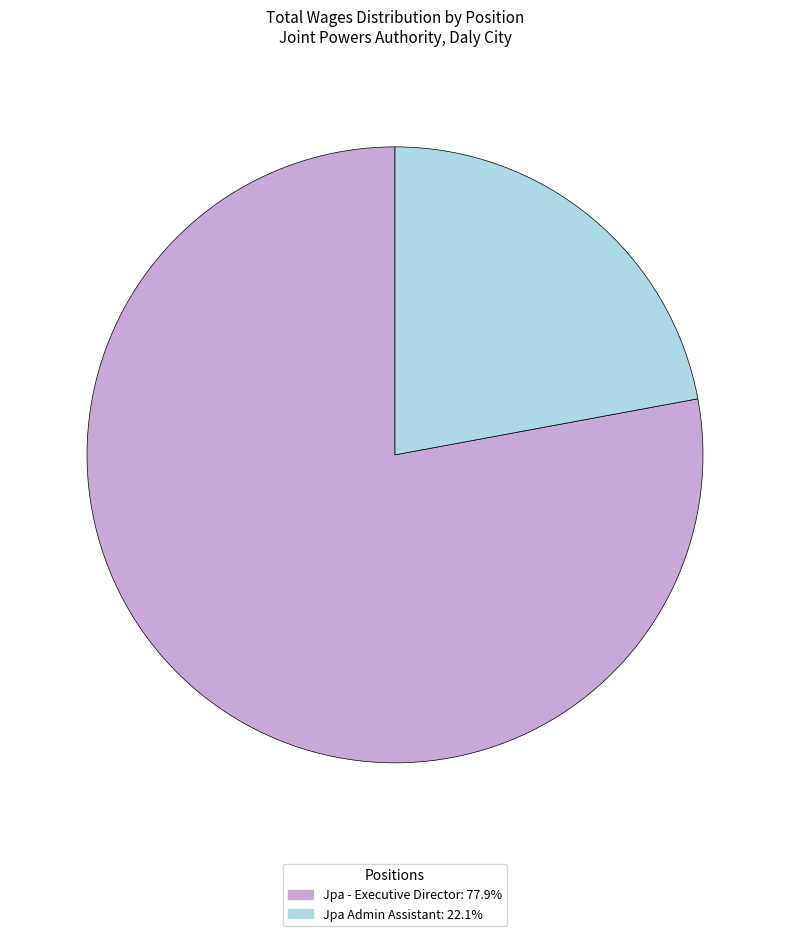

Do Jpa Admin Assistant and Jpa - Executive Director together represent more than half of the pie?

Yes